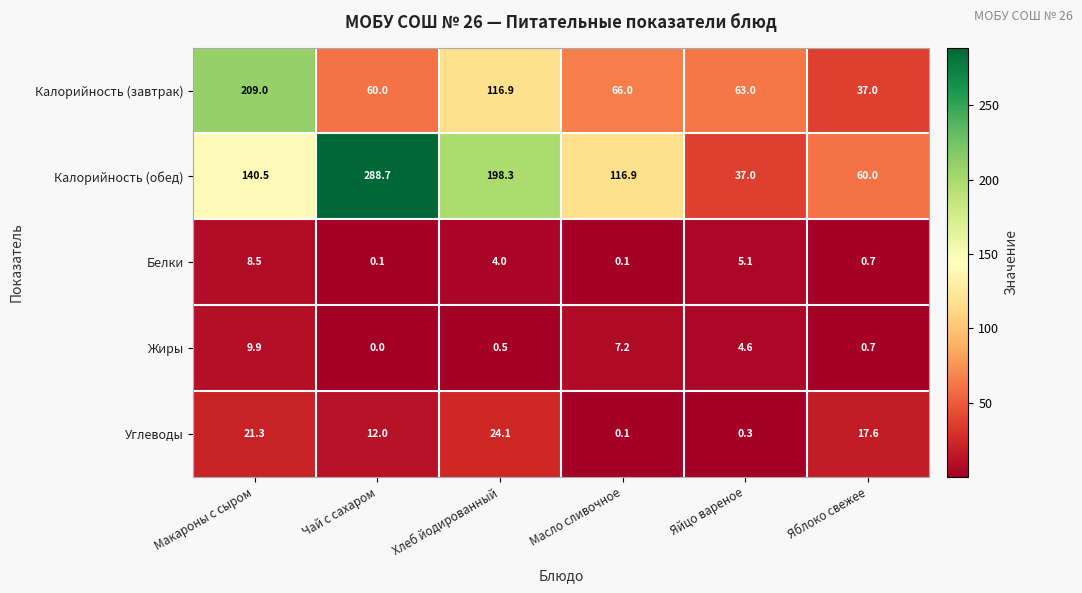

The Белки series shows 1.0 at Хлеб йодированный. True or false?

False